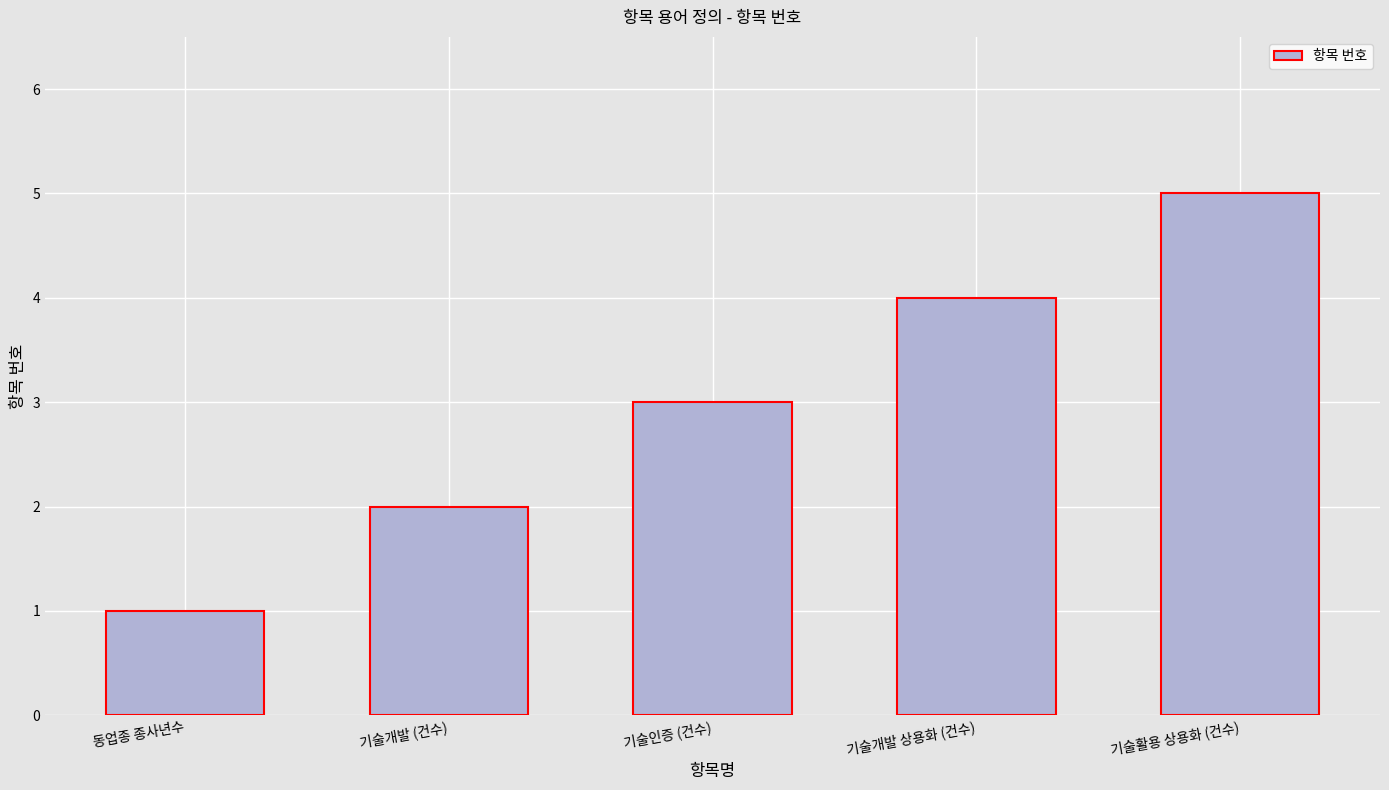

What is the smallest value displayed?

1